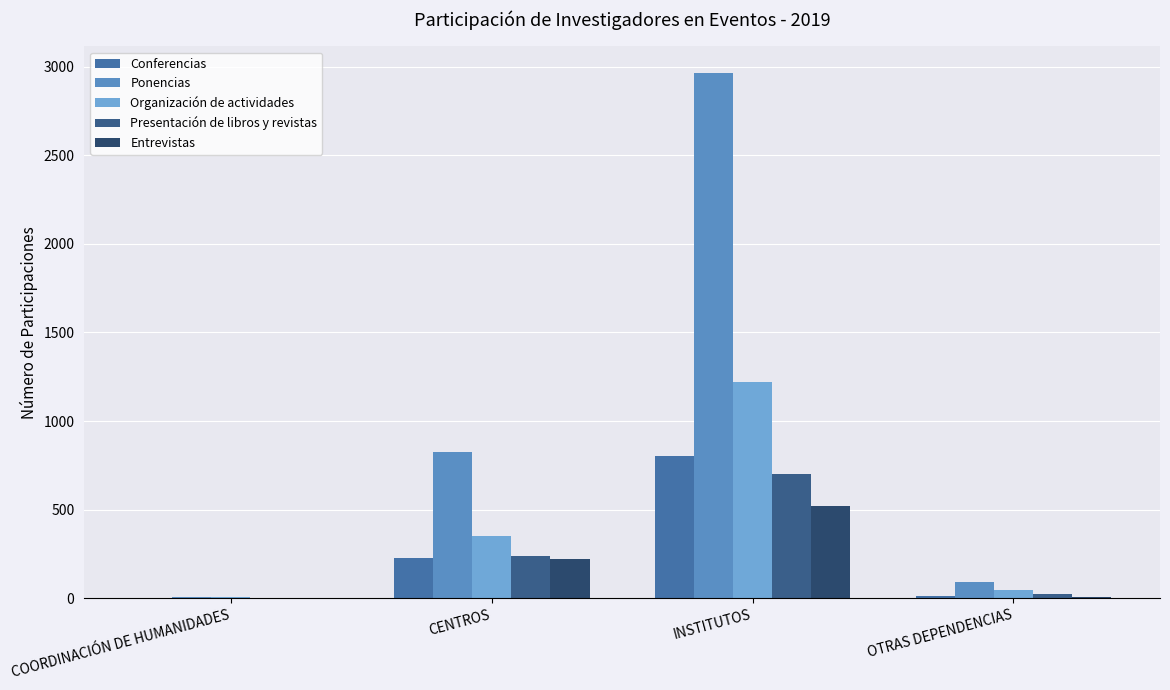

Which series has the widest spread of values?

Ponencias